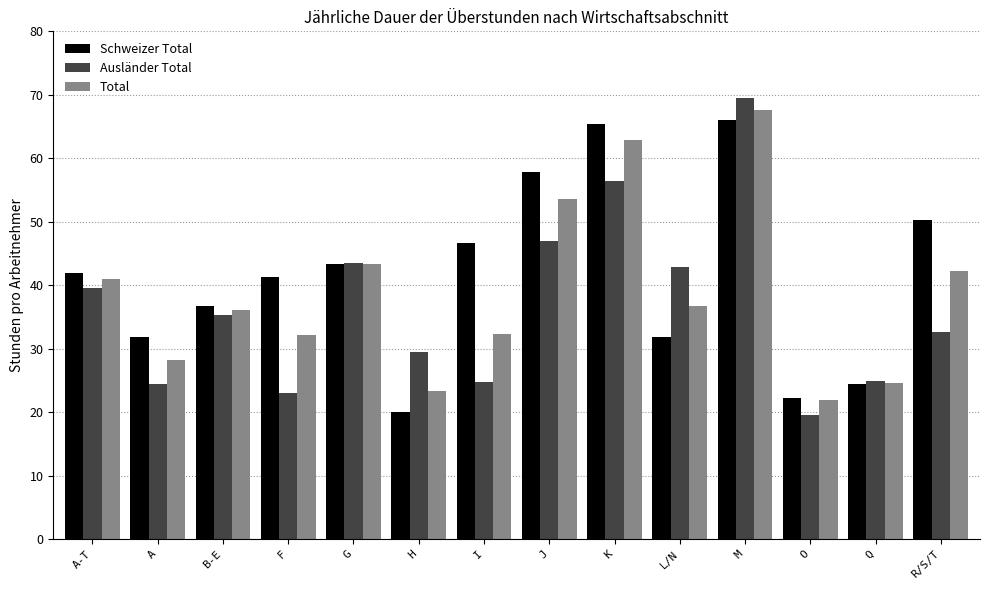

Does the chart contain stacked bars?

No